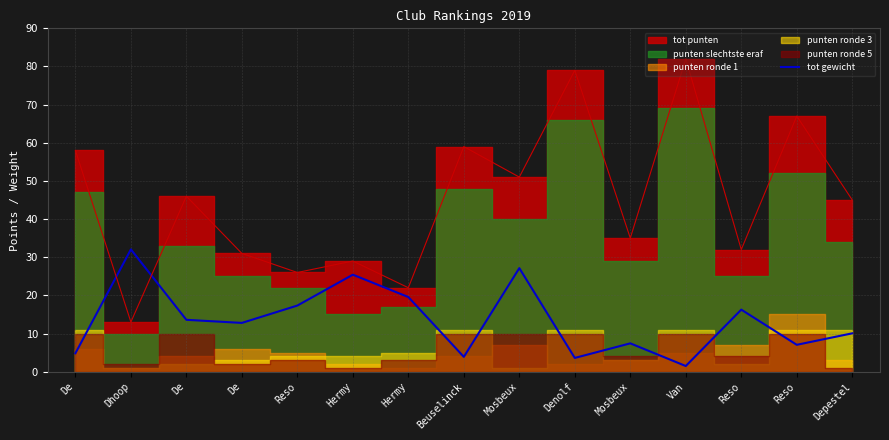

What is the difference between the second highest and minimum values?

25.7